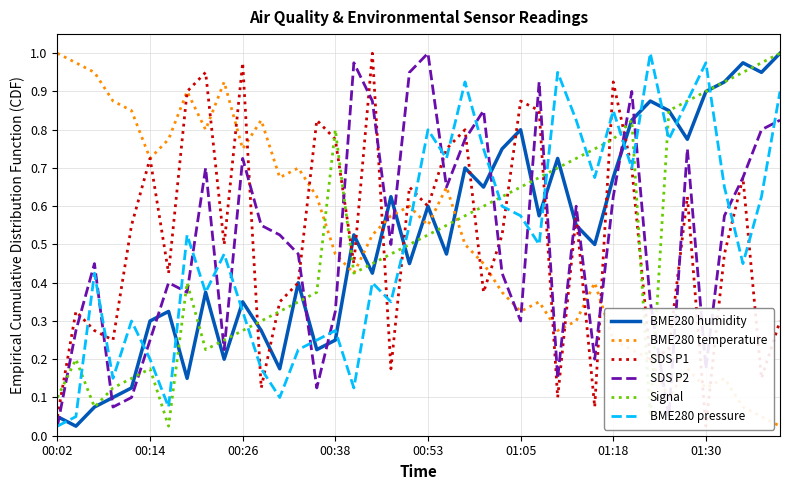

How many data points does each series have?

40